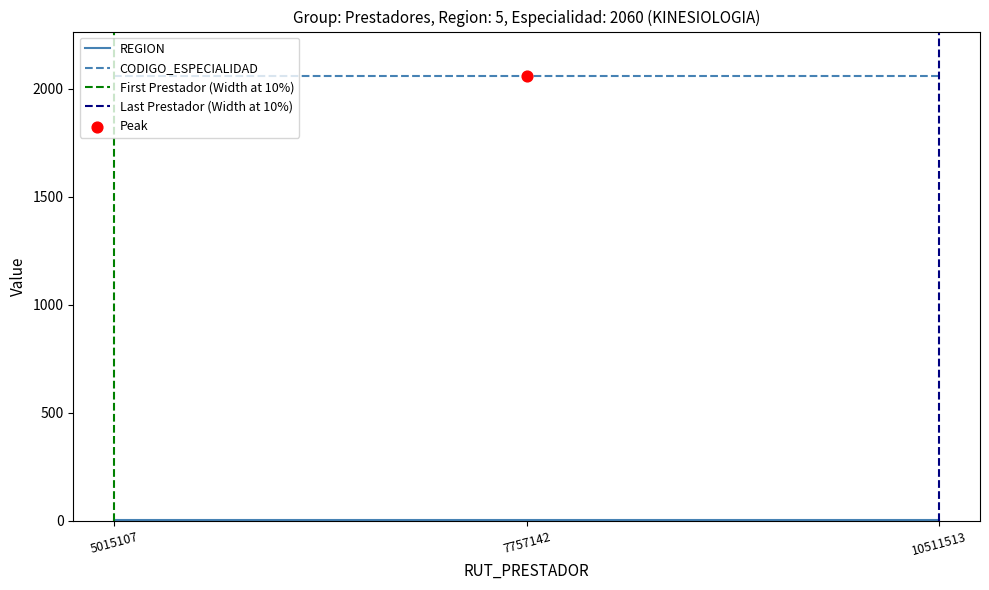

Which series has the widest spread of Y values?

REGION